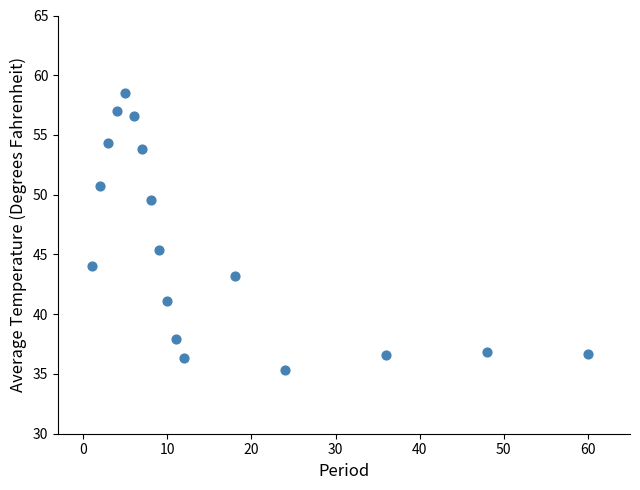

What is the range of X values (max minus min)?

59.0